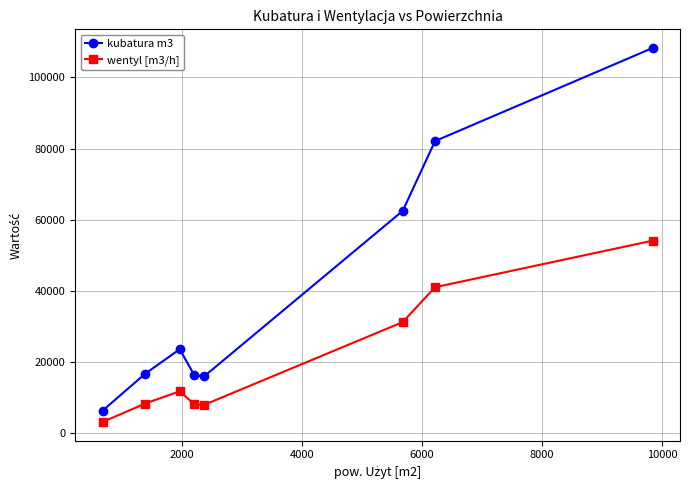

How many lines are shown in the chart?

2